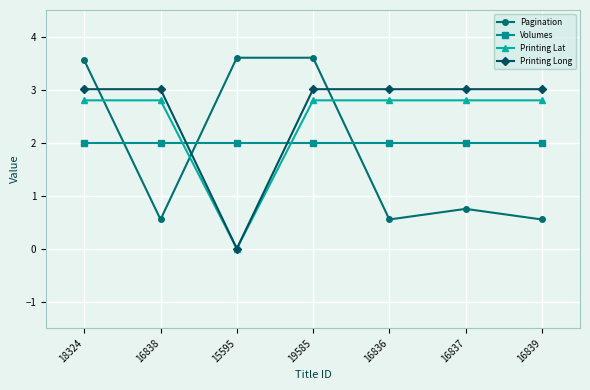

What is the difference between the highest and lowest values at 16839?

2.5